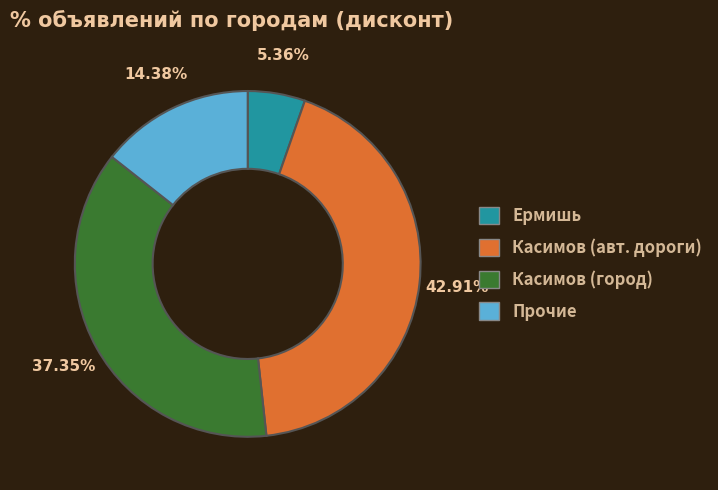

Does any single category account for the majority?

No